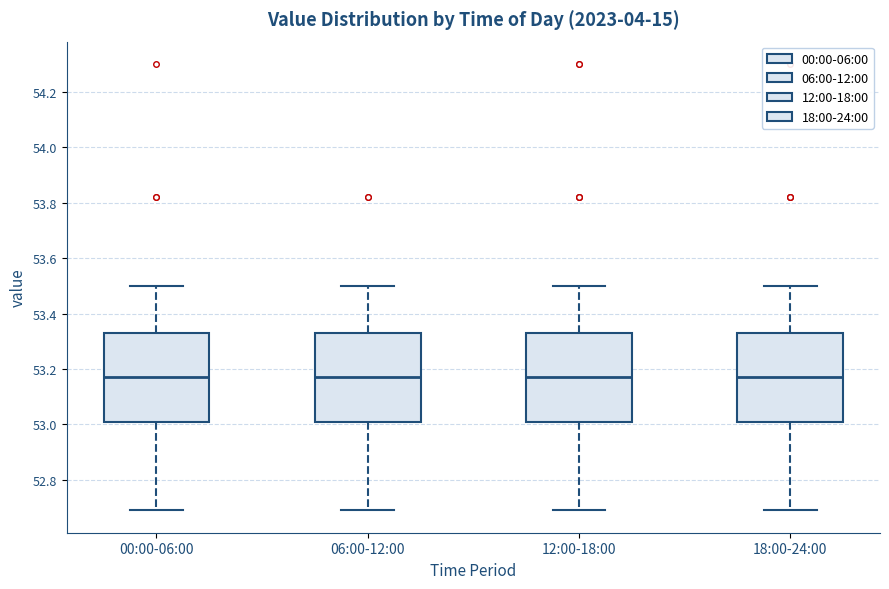

Where does the median line of the box for 00:00-06:00 sit on the y-axis? The values are not printed on the chart, so give them approximately, as read against the axis.

53.18